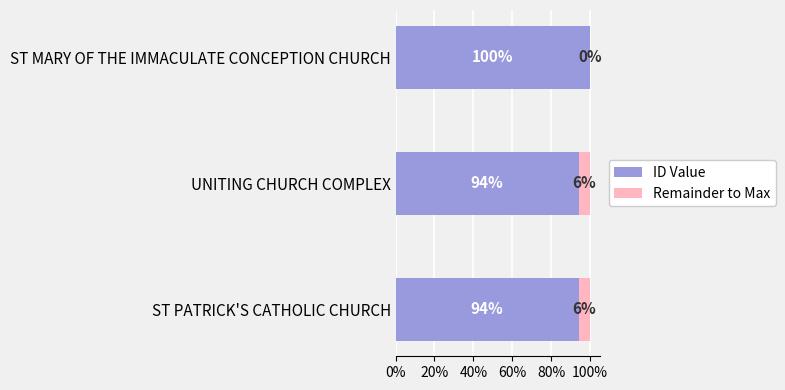

List the series in order of their peak value, highest first.

ID Value, Remainder to Max